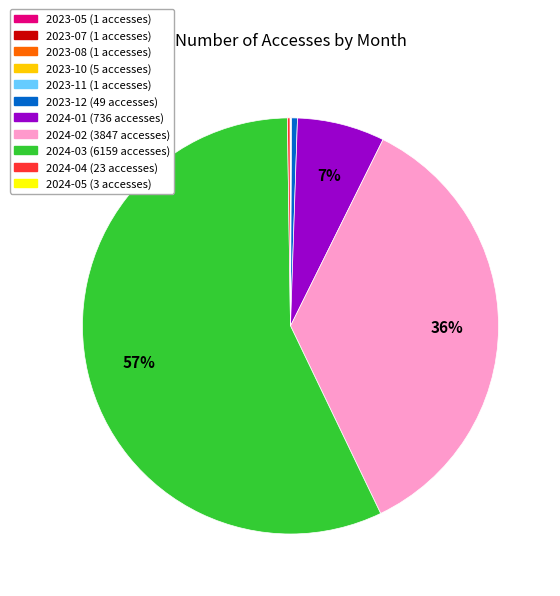

True or false: 2024-01 accounts for 22% of the total.

False